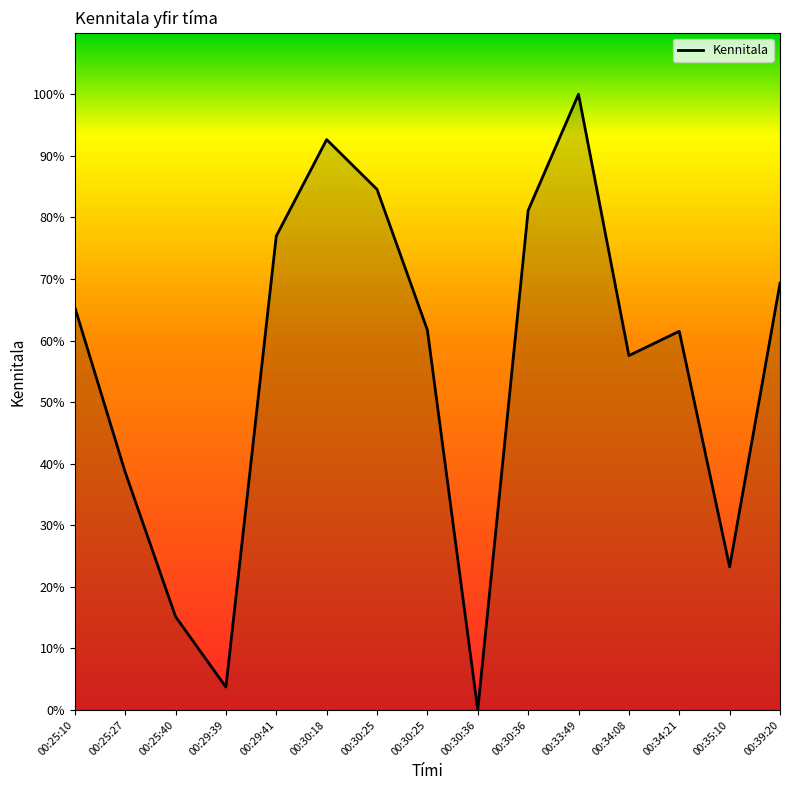

What is the change in value from 00:34:08 to 00:39:20?

+11.7